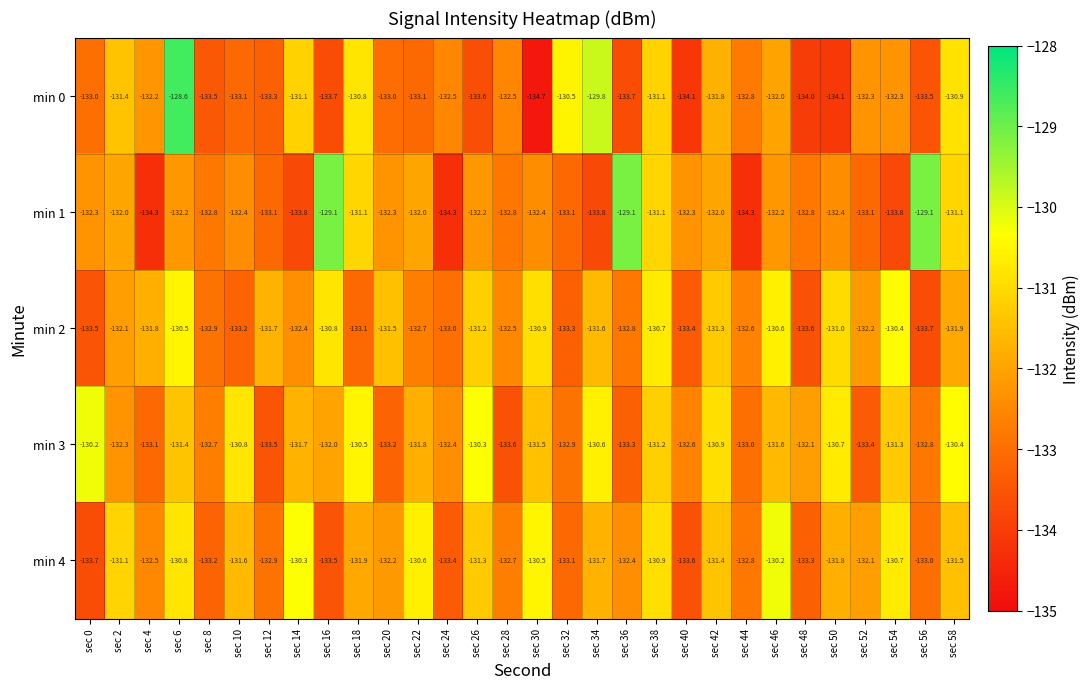

Is it true that min 0 equals -134.1 at sec 40?

True